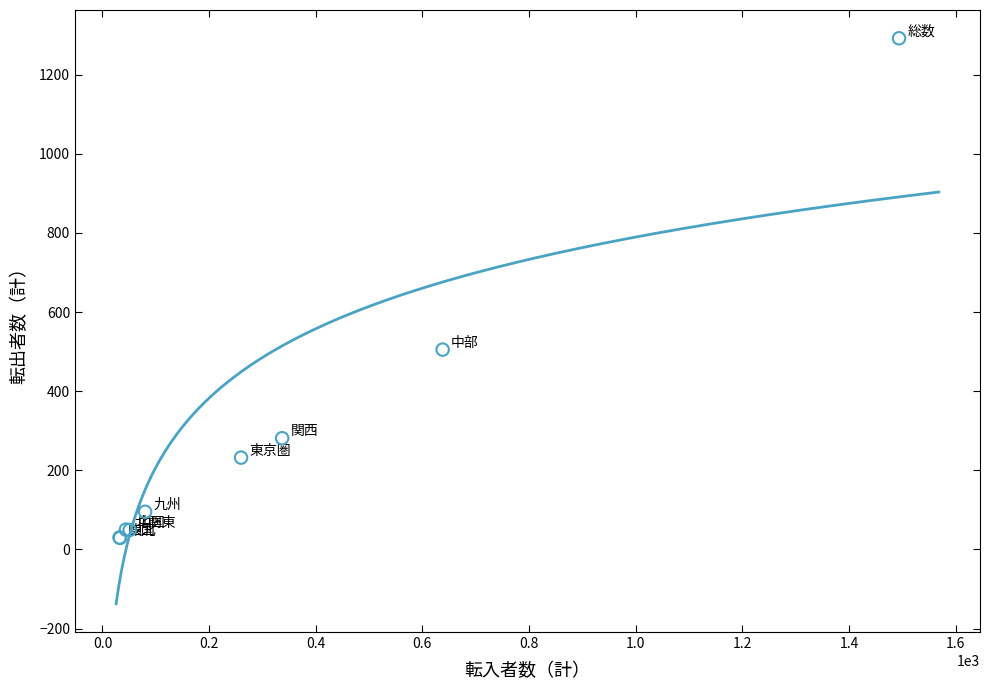

What Y value in the scatter plot is closest to 660?

505